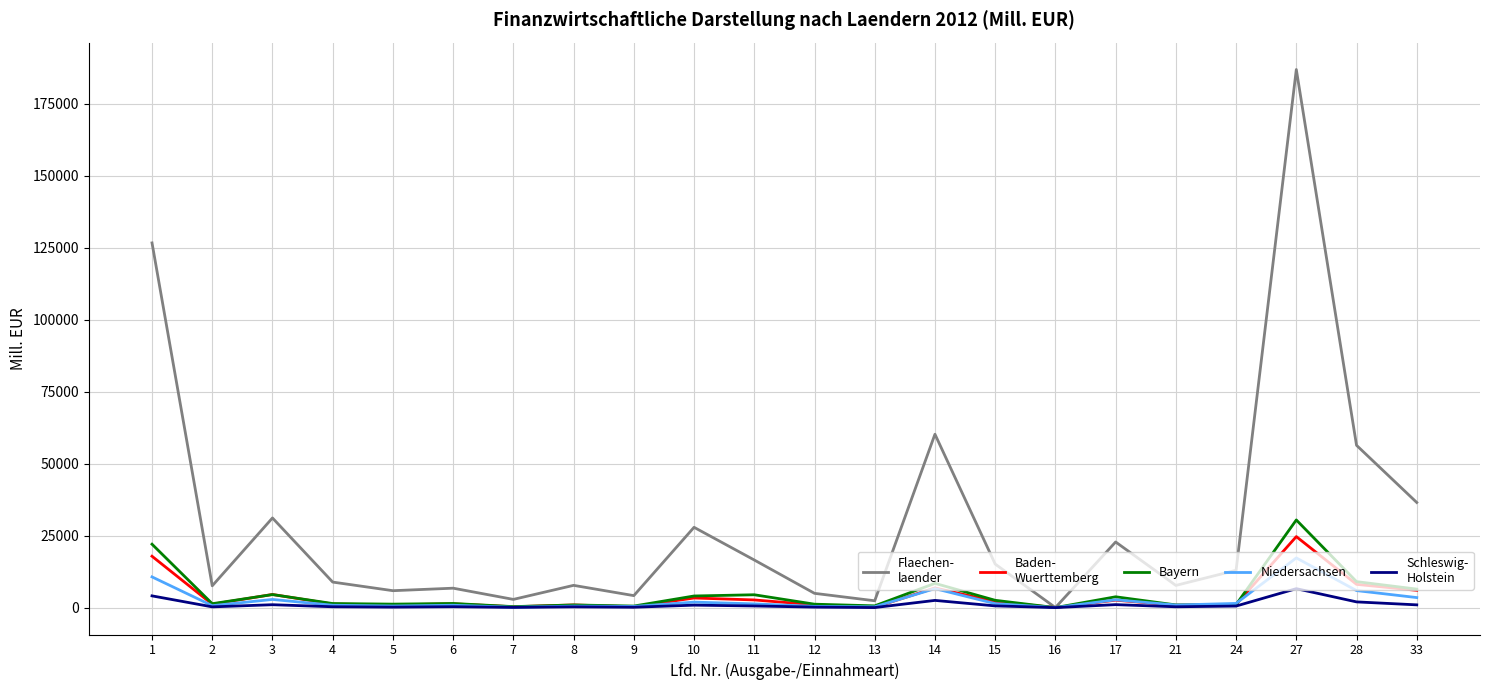

What is the maximum value shown in the chart?

186849.9